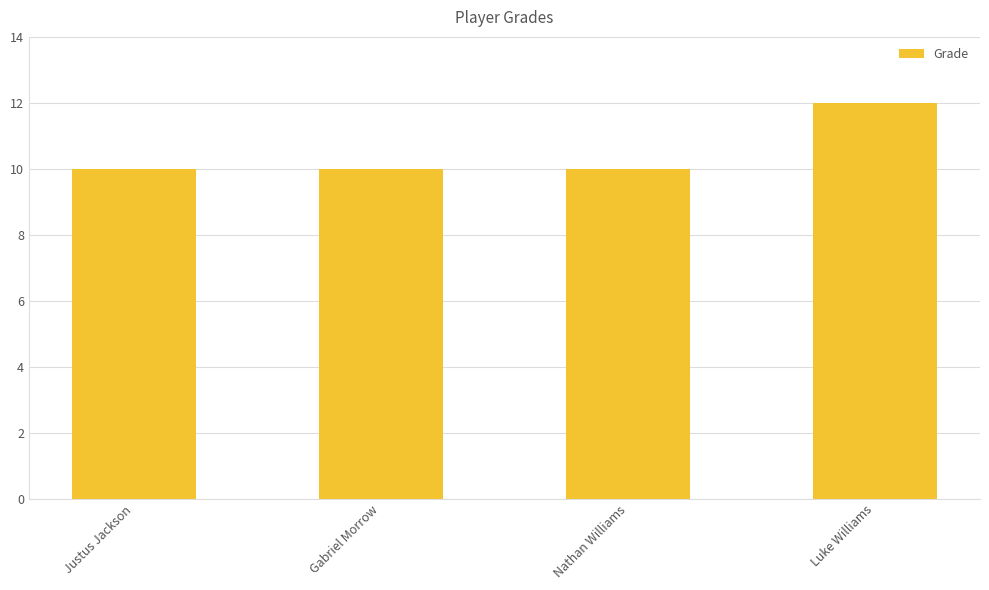

What is the maximum value shown in the chart?

12